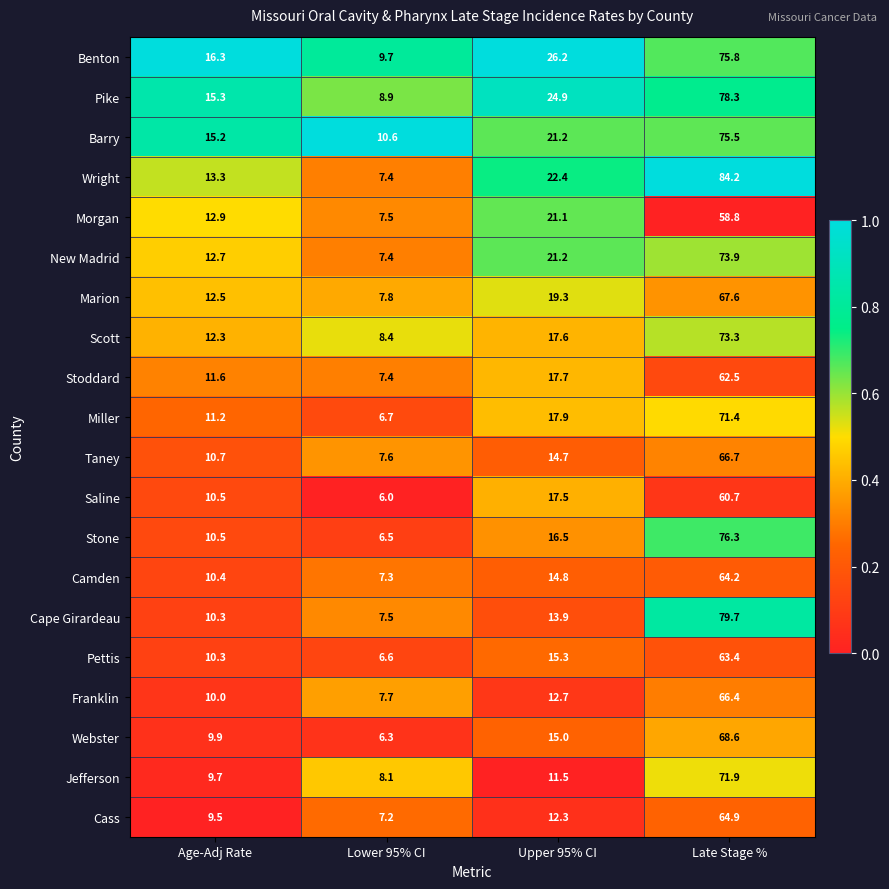

Rank the series at Late Stage % from highest to lowest value.

Wright, Cape Girardeau, Pike, Stone, Benton, Barry, New Madrid, Scott, Jefferson, Miller, Webster, Marion, Taney, Franklin, Cass, Camden, Pettis, Stoddard, Saline, Morgan